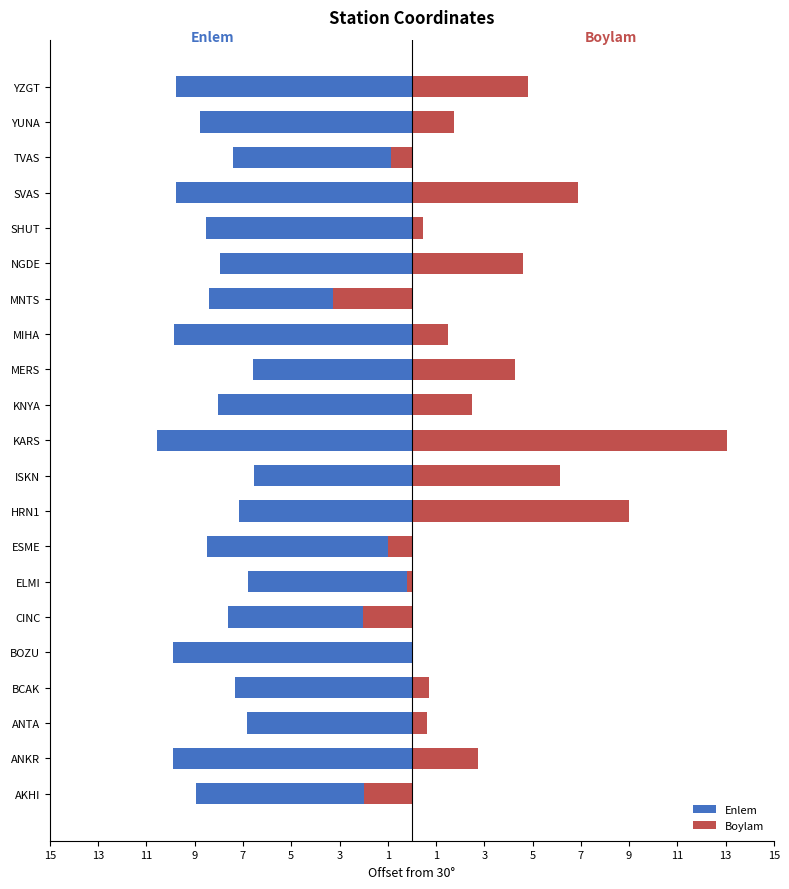

What is the difference between the Enlem values at TVAS and ANTA?

0.6